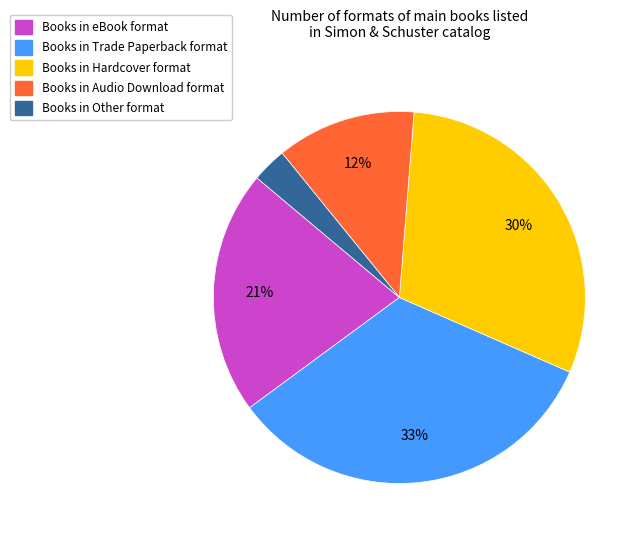

What percentage is the Books in Hardcover format slice, to the nearest percent?

30%